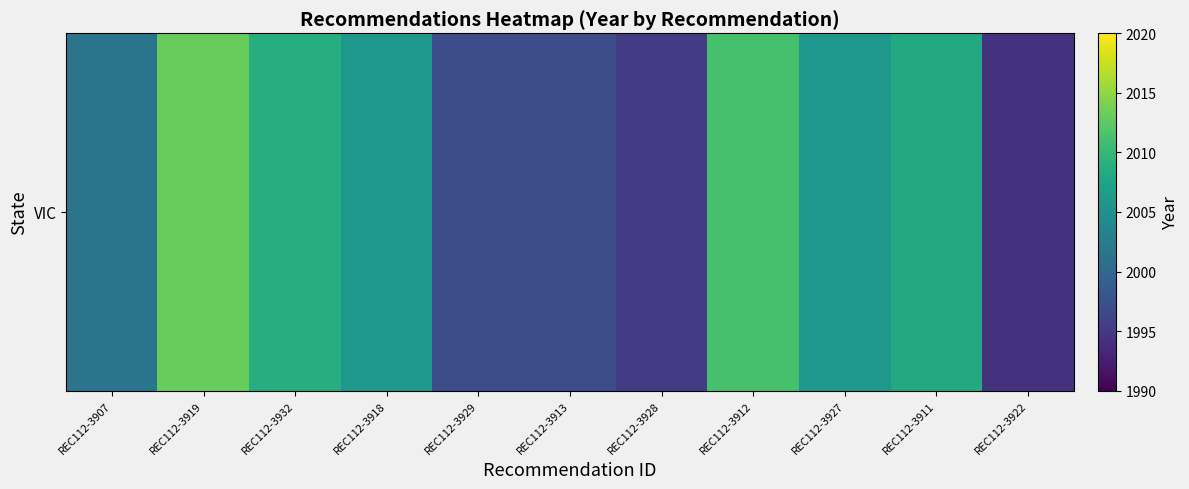

Between REC112-3912 and REC112-3928, which is larger?

REC112-3912